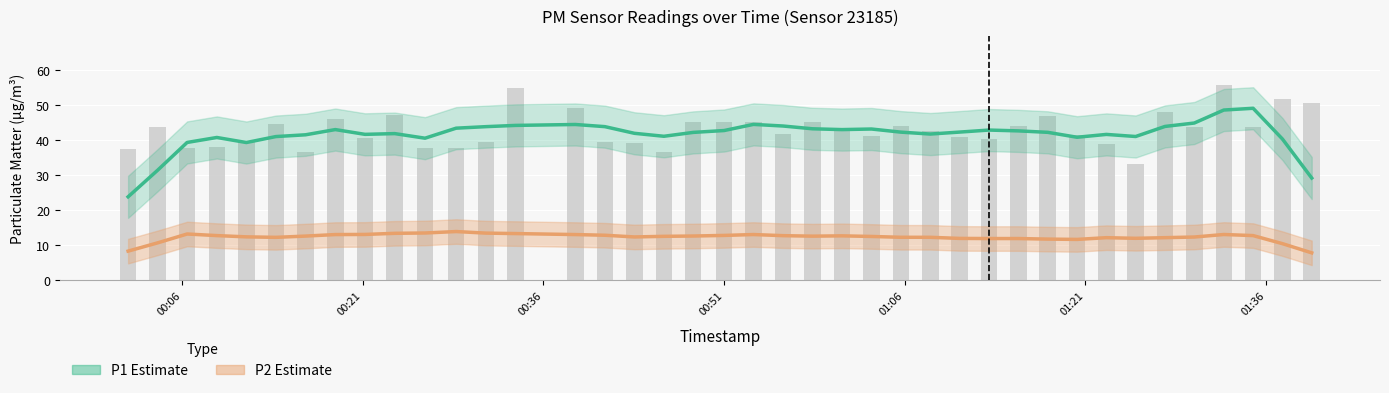

What is the minimum value shown in the chart?

7.8